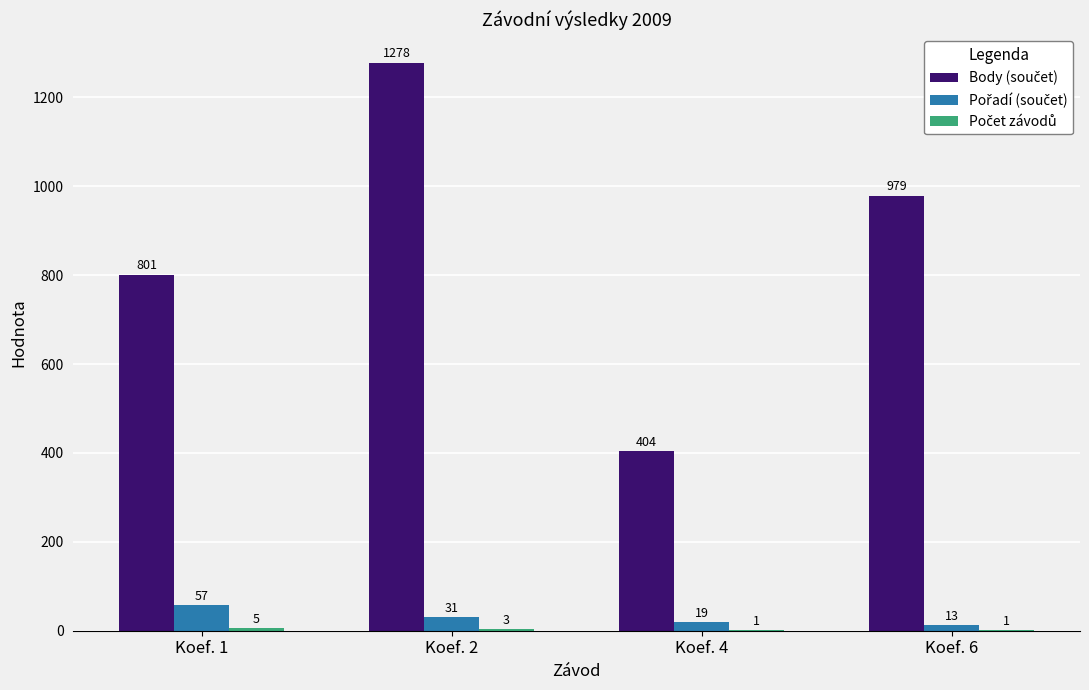

What is the total value across all series at Koef. 2?

1312